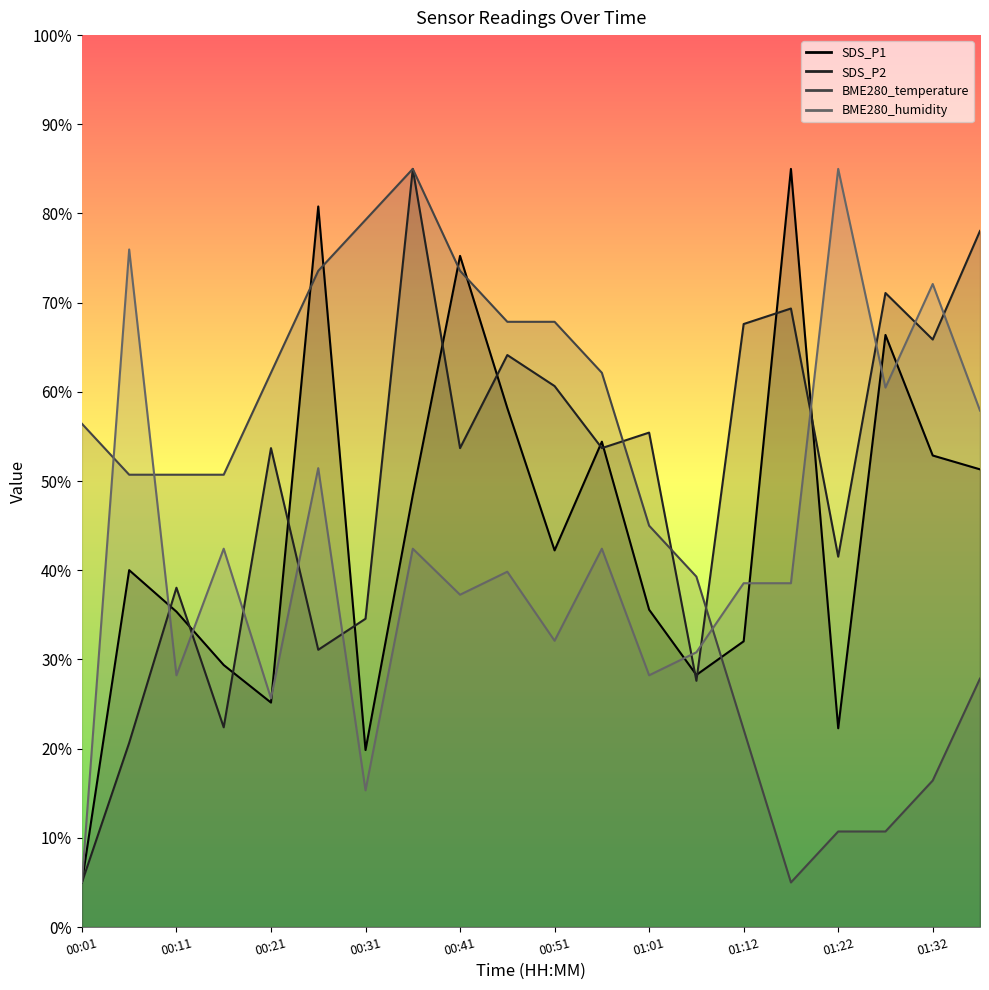

Reading left to right, what are all the values shown in this chart?

SDS_P1: 00:01=5.0	00:06=40.0	00:11=35.4	00:16=29.4	00:21=25.2	00:26=80.8	00:31=19.8	00:36=48.4	00:41=75.2	00:46=58.2	00:51=42.2	00:56=54.4	01:01=35.6	01:06=28.3	01:12=32.0	01:17=85.0	01:22=22.3	01:27=66.4	01:32=52.9	01:37=51.3
SDS_P2: 00:01=5.0	00:06=20.7	00:11=38.0	00:16=22.4	00:21=53.7	00:26=31.1	00:31=34.6	00:36=85.0	00:41=53.7	00:46=64.1	00:51=60.7	00:56=53.7	01:01=55.4	01:06=27.6	01:12=67.6	01:17=69.3	01:22=41.5	01:27=71.1	01:32=65.9	01:37=78.0
BME280_temperature: 00:01=56.4	00:06=50.7	00:11=50.7	00:16=50.7	00:21=62.1	00:26=73.6	00:31=79.3	00:36=85.0	00:41=73.6	00:46=67.9	00:51=67.9	00:56=62.1	01:01=45.0	01:06=39.3	01:12=22.1	01:17=5.0	01:22=10.7	01:27=10.7	01:32=16.4	01:37=27.9
BME280_humidity: 00:01=5.0	00:06=76.0	00:11=28.2	00:16=42.4	00:21=25.6	00:26=51.5	00:31=15.3	00:36=42.4	00:41=37.3	00:46=39.8	00:51=32.1	00:56=42.4	01:01=28.2	01:06=30.8	01:12=38.5	01:17=38.5	01:22=85.0	01:27=60.5	01:32=72.1	01:37=57.9